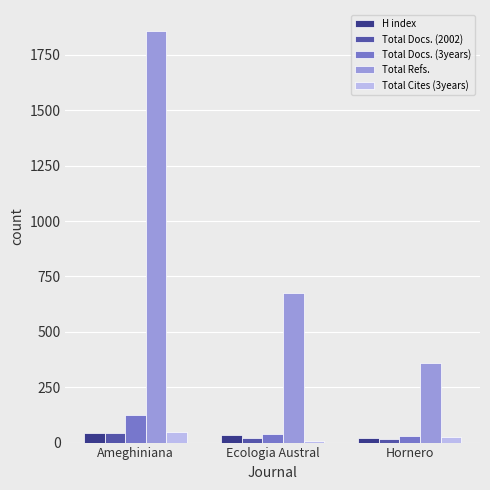

The value of Total Refs. at Ecologia Austral is 137. True or false?

False